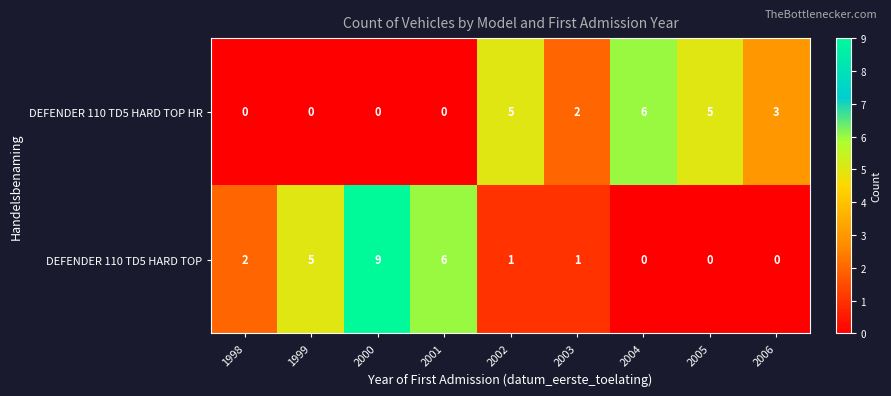

Where does the DEFENDER 110 TD5 HARD TOP series first go above 1?

1998